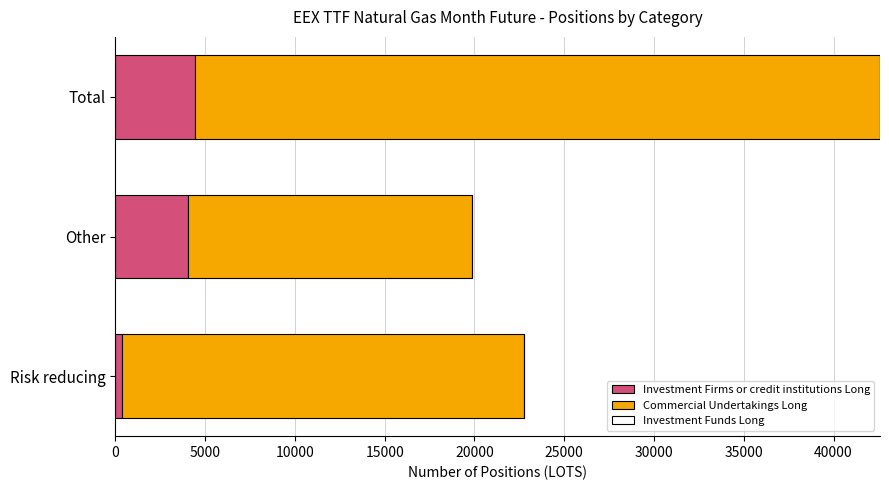

What value does the Investment Firms or credit institutions Long series have at Total?

4412.0